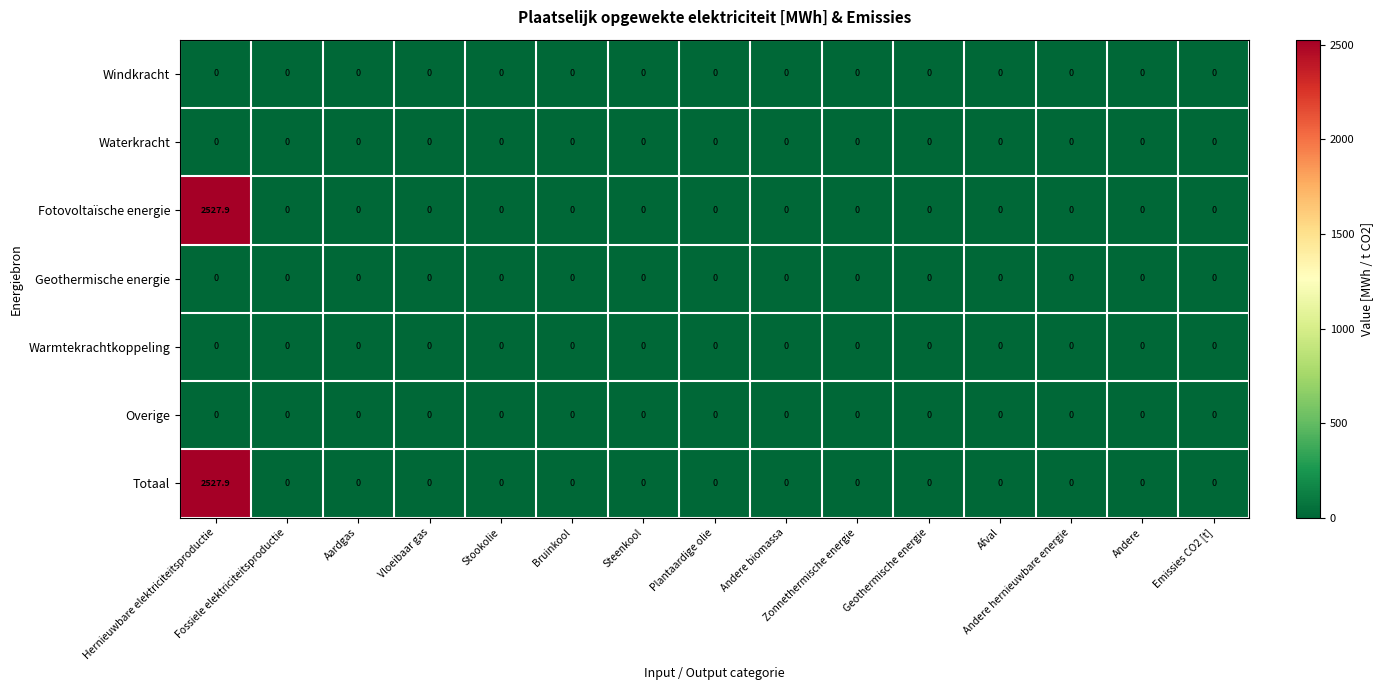

What is the difference between the maximum and second lowest values in the Fotovoltaïsche energie series?

2527.9